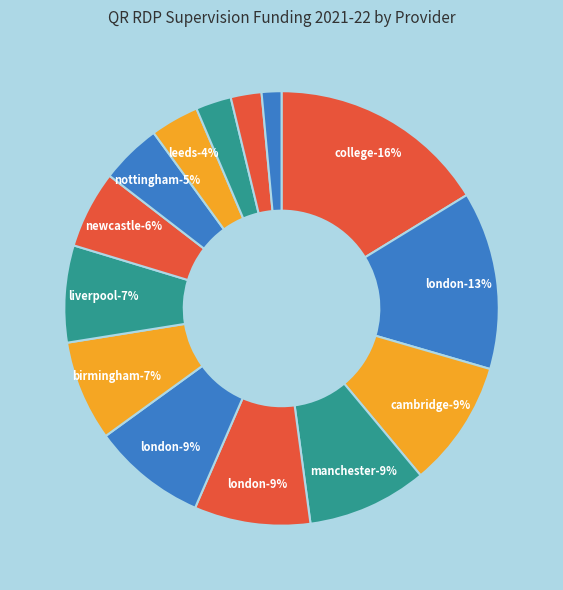

Count the number of slices in the pie.

14